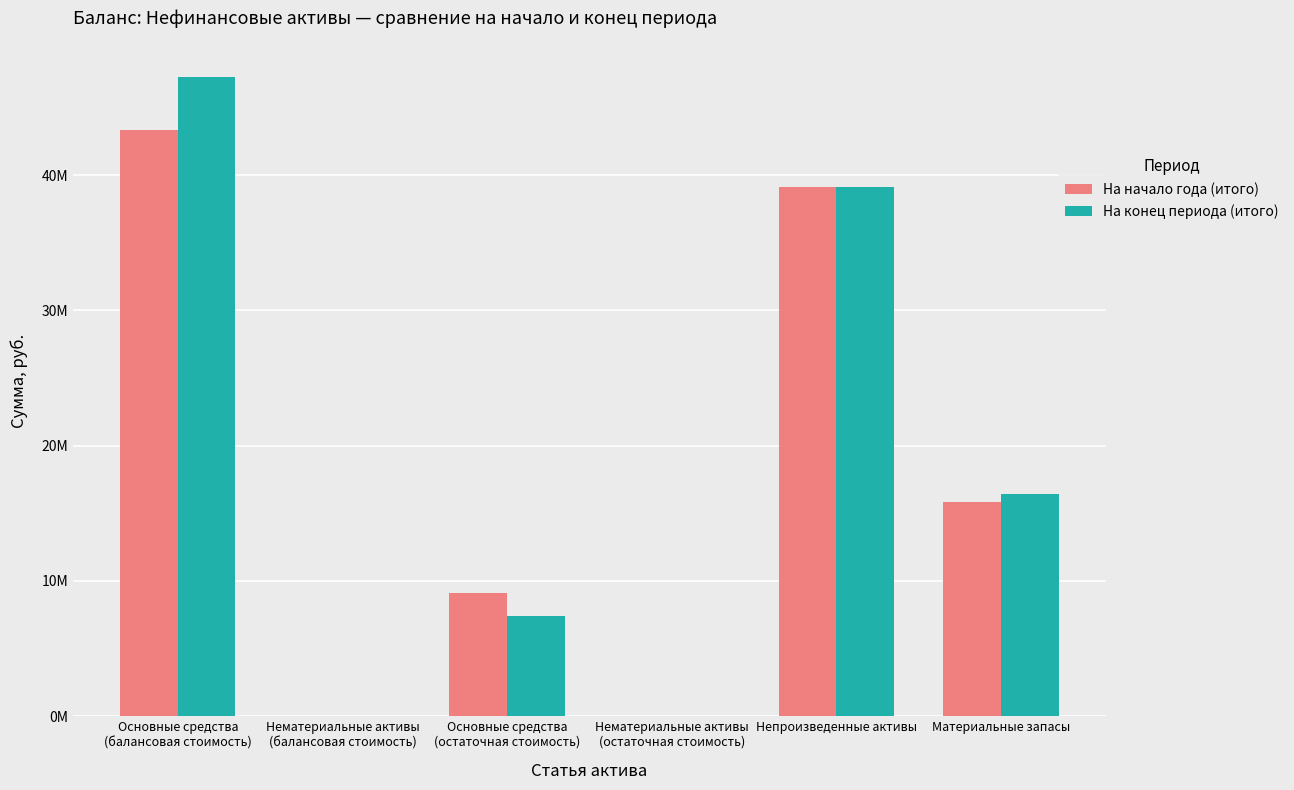

Are the bars grouped side by side (vs. stacked)?

Yes